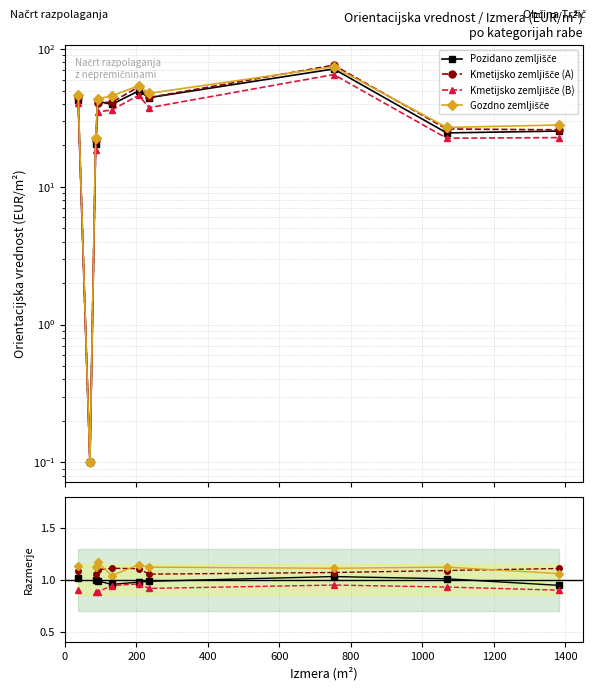

True or false: Gozdno zemljišče and Kmetijsko zemljišče (B) cross at least once.

False